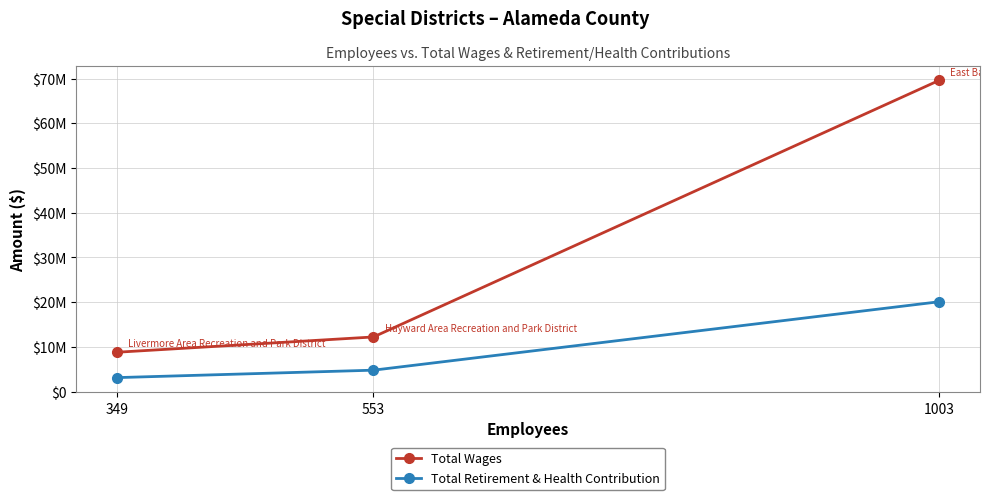

What are all the series names shown in the legend?

Total Wages, Total Retirement & Health Contribution